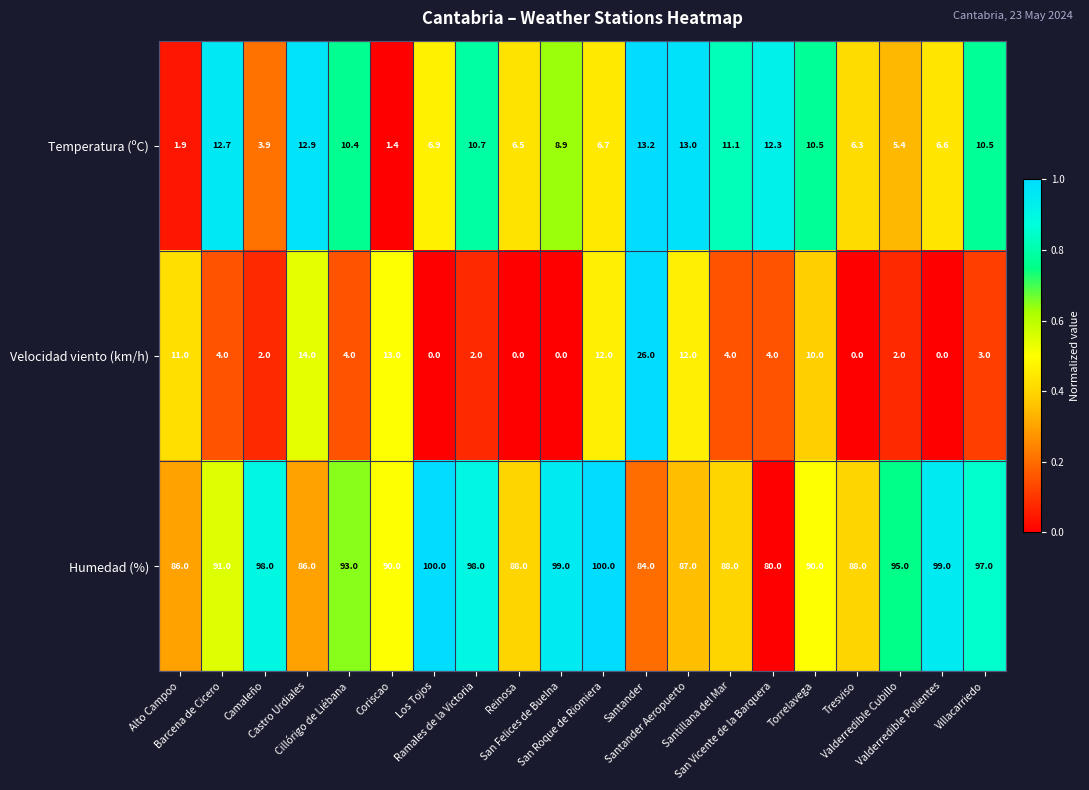

Which series has the largest range (max minus min)?

Velocidad viento (km/h)